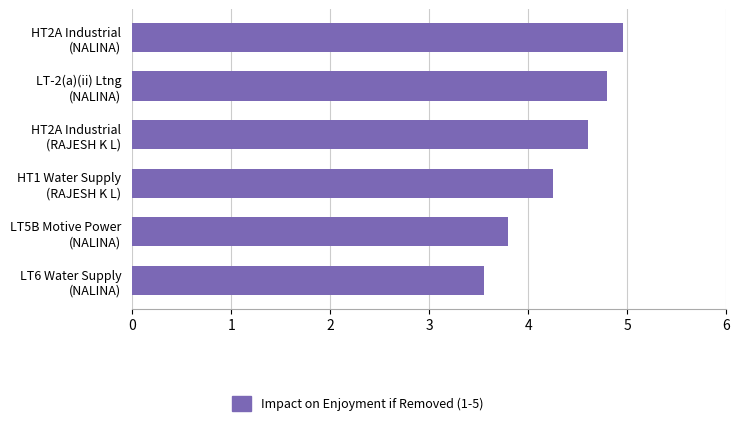

Which label corresponds to the smallest value in the chart?

LT6 Water Supply
(NALINA)